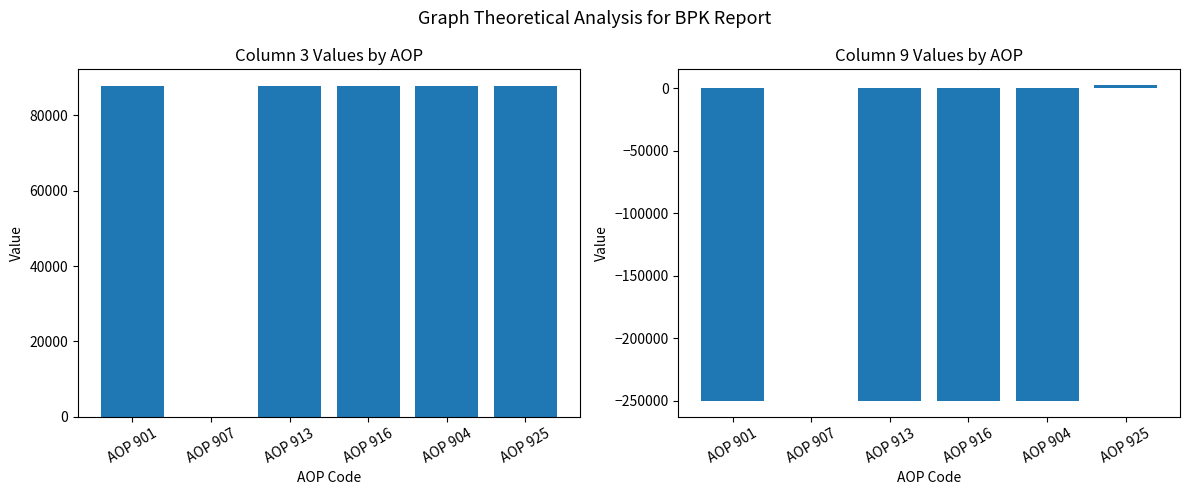

How many data points does each series have?

6